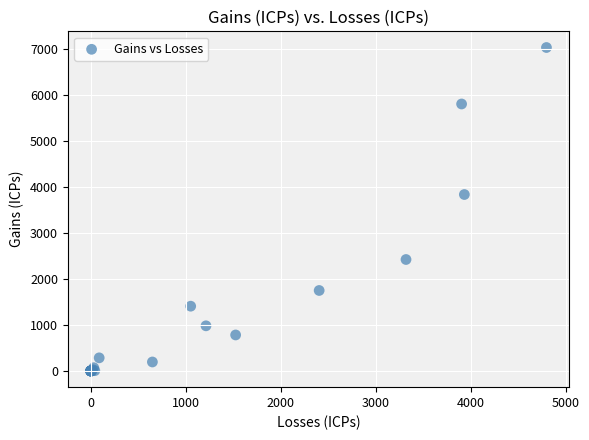

What Y value in the scatter plot is closest to 3519?

3840